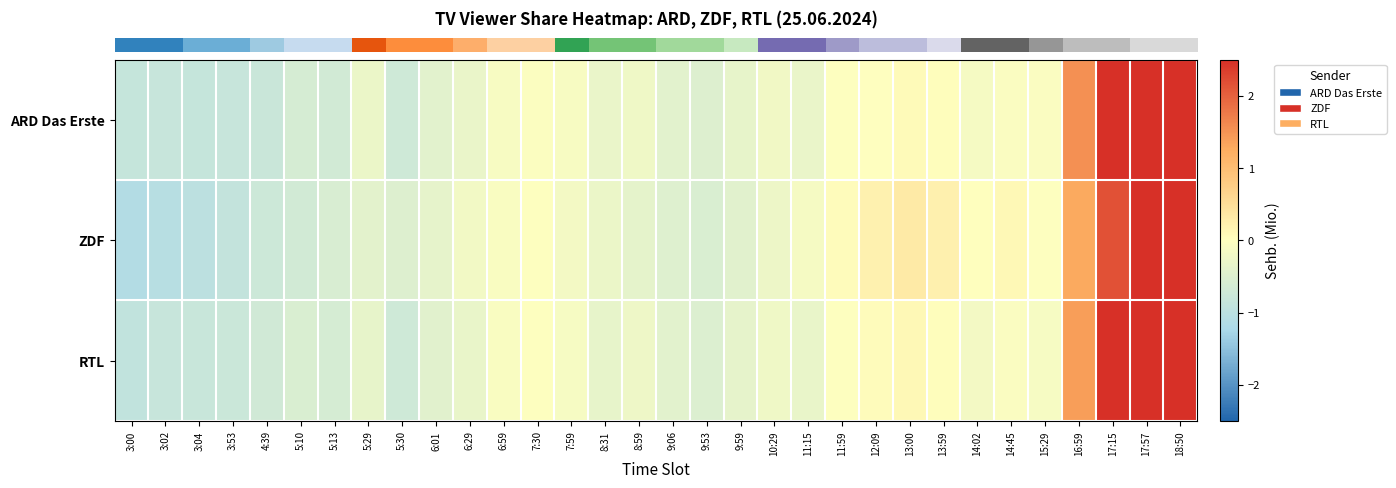

Which series has the widest spread of values?

row_1